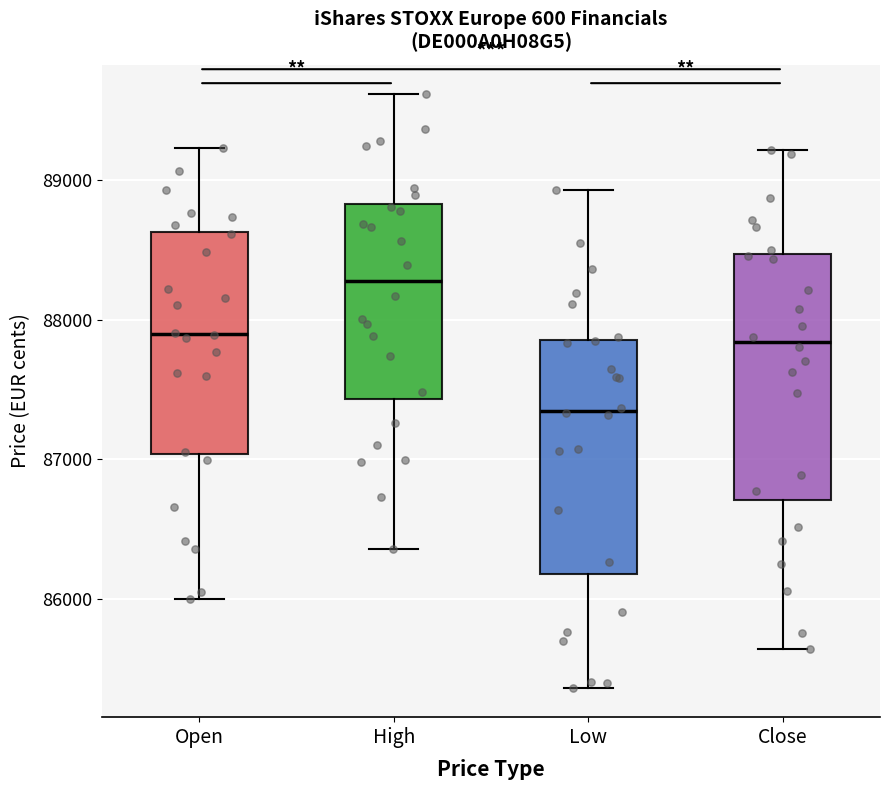

Reading left to right, transcribe this box plot: for each box, give where its median line is, the range the box spans, and where its two whiskers end, as read against the y-axis. The values are not printed on the chart, so give them approximately, as read against the axis.

Open: median 87900, box 87000 to 88600, whiskers 86000 to 89200
High: median 88300, box 87400 to 88800, whiskers 86400 to 89600
Low: median 87300, box 86200 to 87900, whiskers 85400 to 88900
Close: median 87800, box 86700 to 88500, whiskers 85600 to 89200